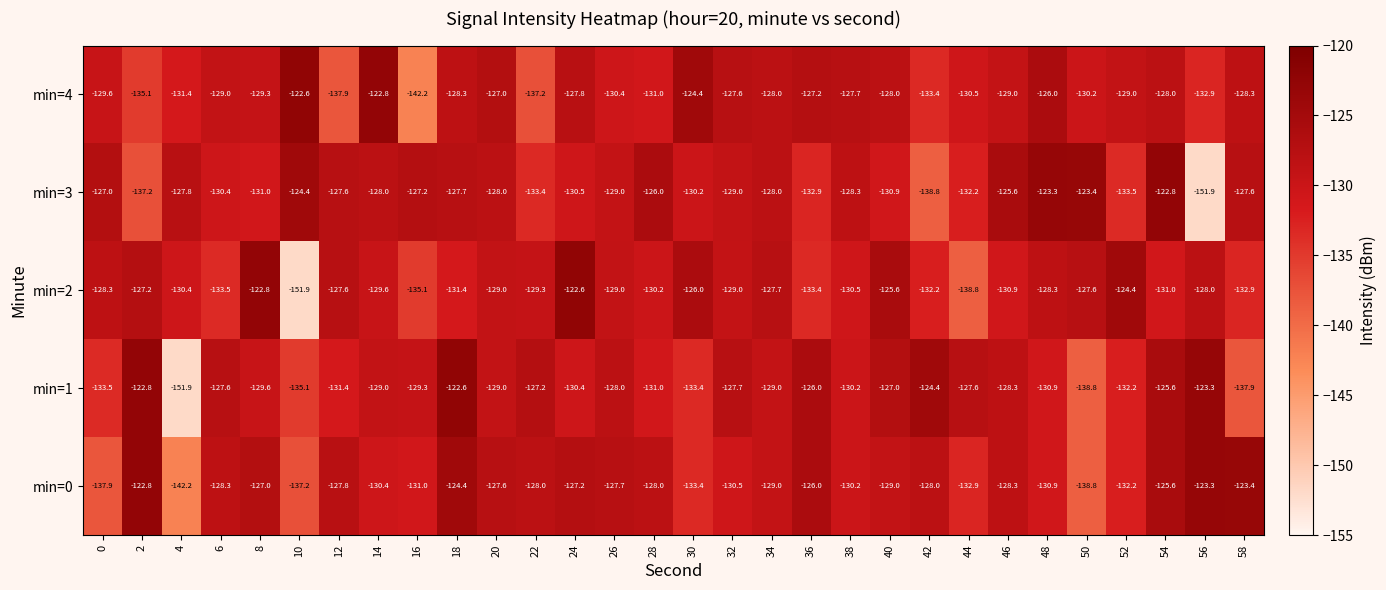

How many data points does each series have?

30